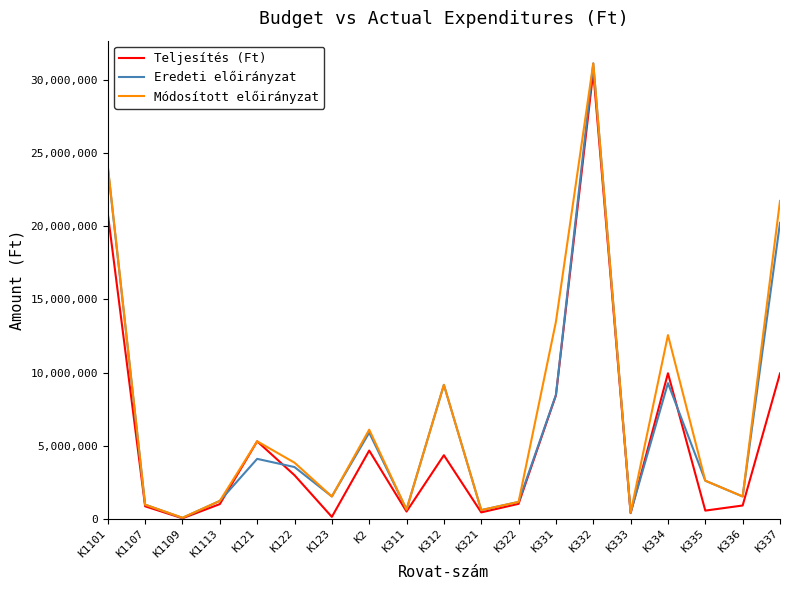

In Teljesítés (Ft), how many points are higher than both neighbors (excluding endpoints)?

5